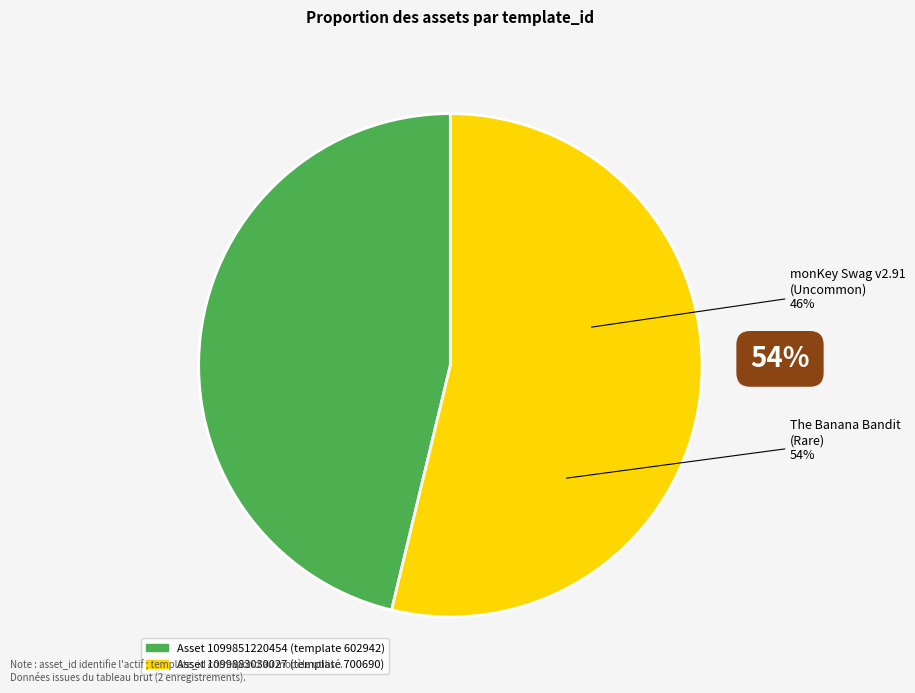

Which category has the smallest portion of the pie?

1099851220454